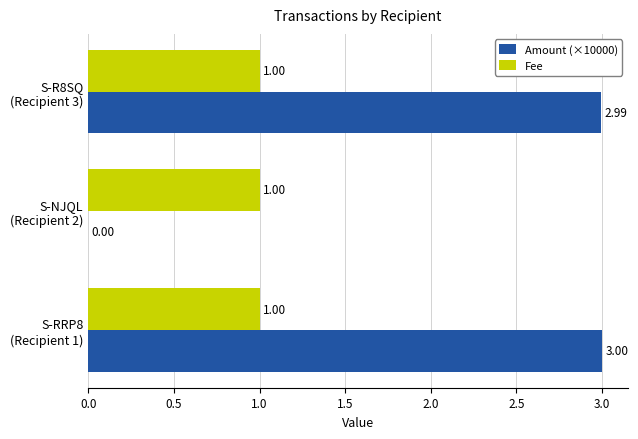

At which label is Amount (×10000) closest to 1?

S-NJQL
(Recipient 2)